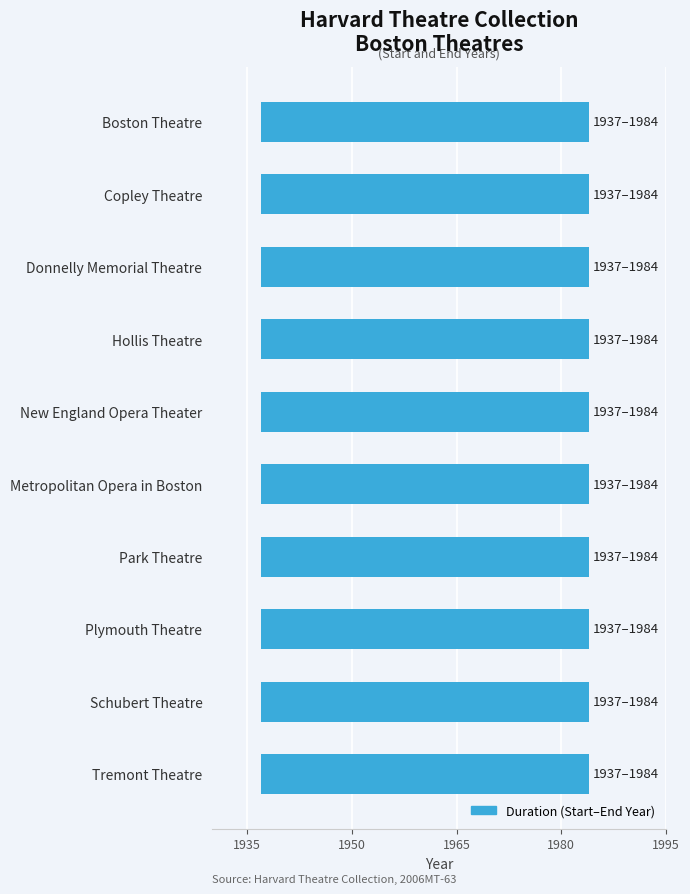

Reading right to left, transcribe all the data shown in this chart.

Start Year: Tremont Theatre=1937	Schubert Theatre=1937	Plymouth Theatre=1937	Park Theatre=1937	Metropolitan Opera in Boston=1937	New England Opera Theater=1937	Hollis Theatre=1937	Donnelly Memorial Theatre=1937	Copley Theatre=1937	Boston Theatre=1937
End Year: Tremont Theatre=1984	Schubert Theatre=1984	Plymouth Theatre=1984	Park Theatre=1984	Metropolitan Opera in Boston=1984	New England Opera Theater=1984	Hollis Theatre=1984	Donnelly Memorial Theatre=1984	Copley Theatre=1984	Boston Theatre=1984